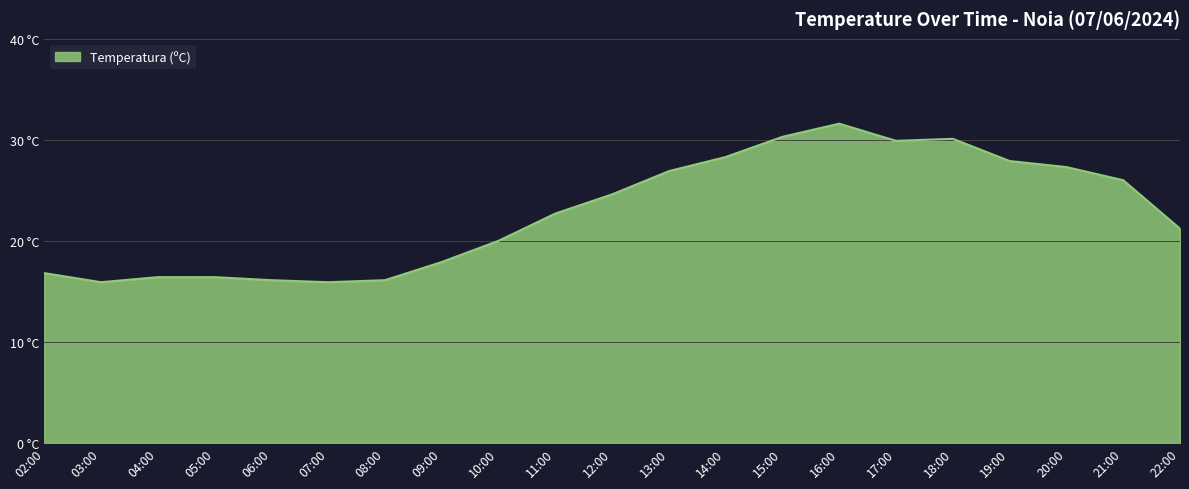

Which category has the lowest value across all series?

03:00